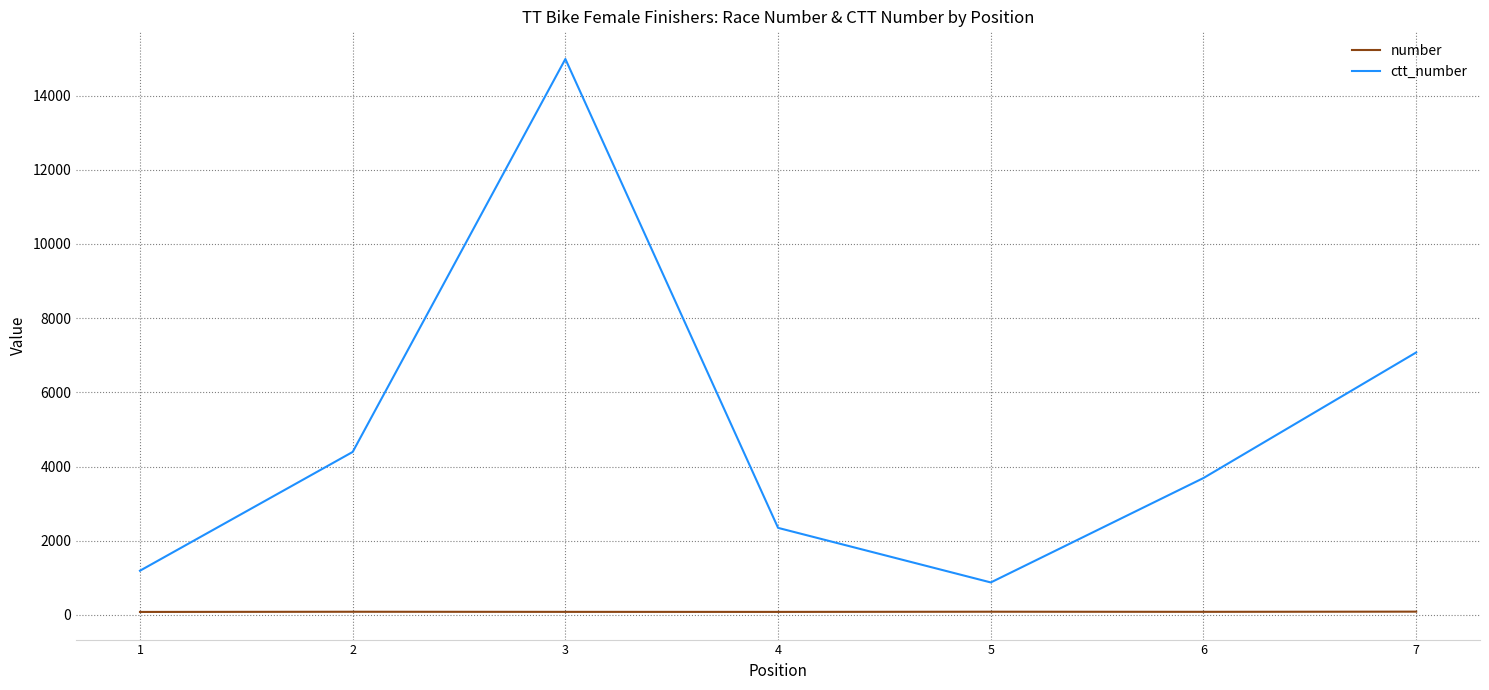

Rank the series by their maximum value, from highest to lowest.

ctt_number, number